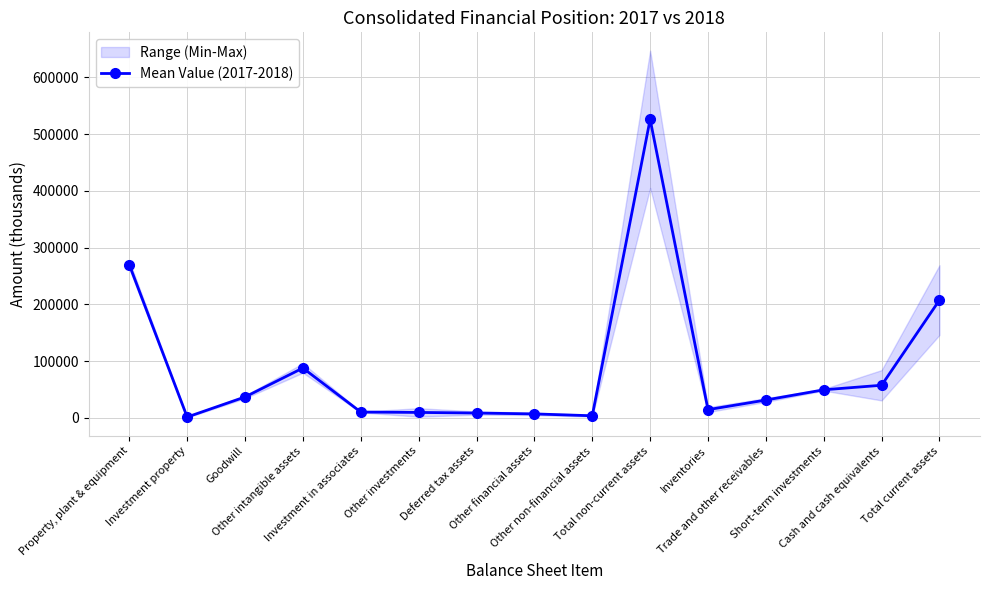

How many interior local valleys (lower than both neighbors) does the data have?

3